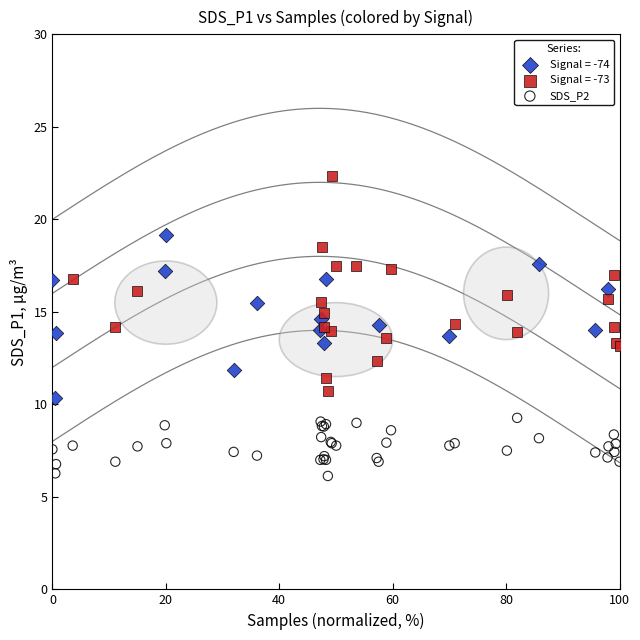

Which series reaches the maximum Y coordinate?

Signal = -73